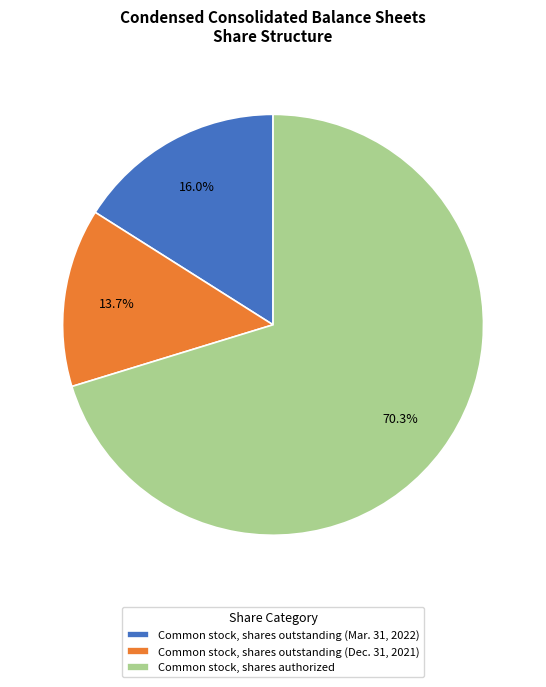

Is there any slice that represents more than half of the pie?

Yes